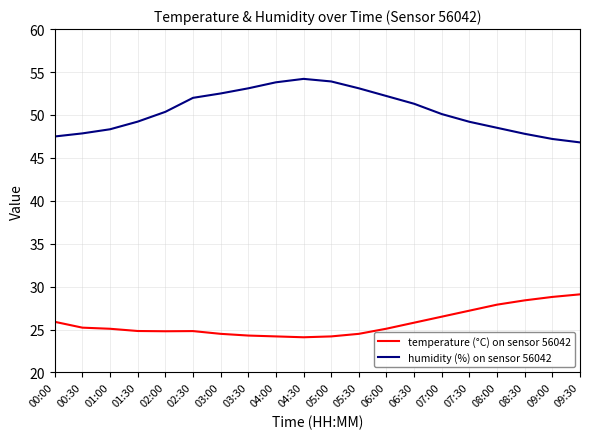

What is the total value across all series at 00:00?

73.4